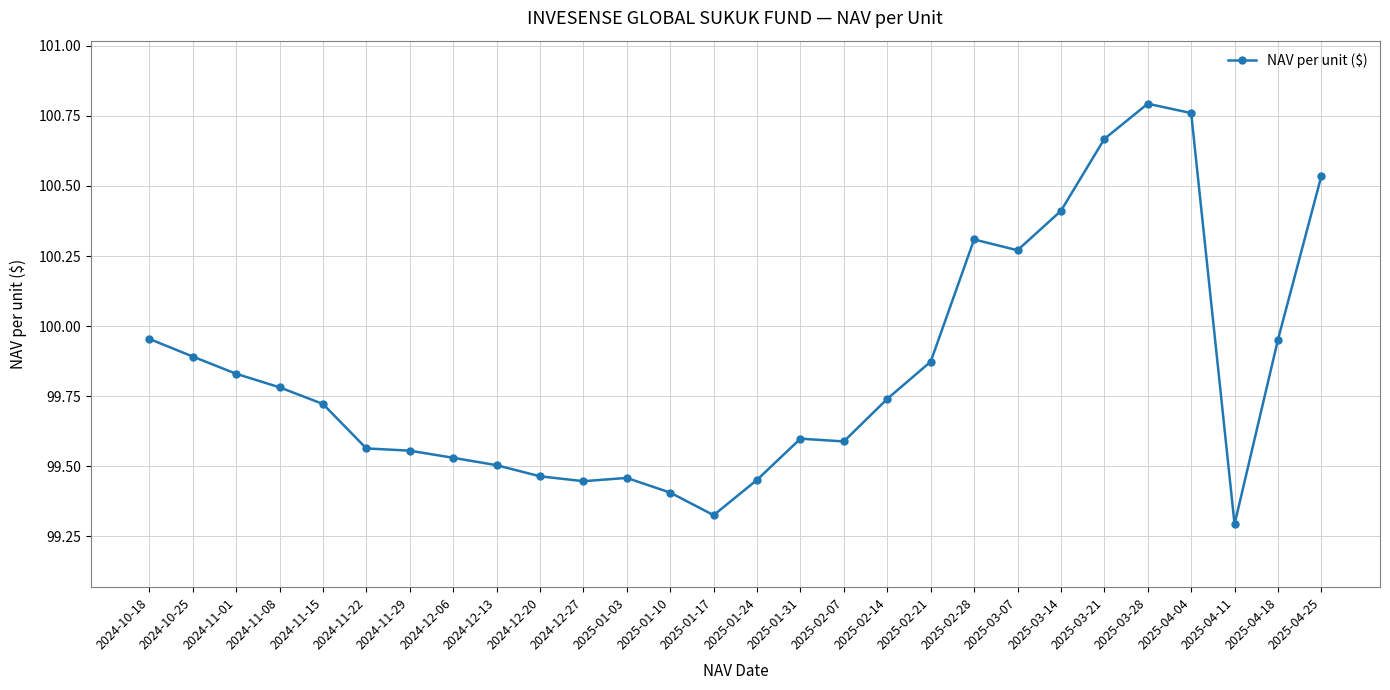

What is the change in value from 2024-12-13 to 2024-12-27?

-0.1